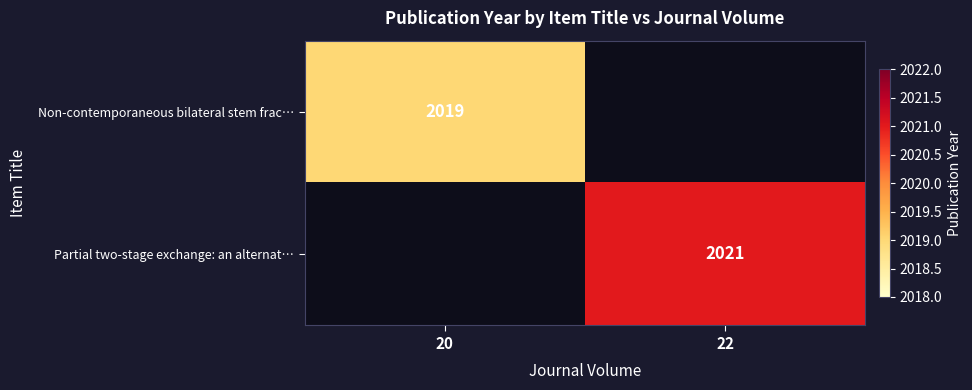

The Partial two-stage exchange: an alternat… series shows 1350 at 22. True or false?

False